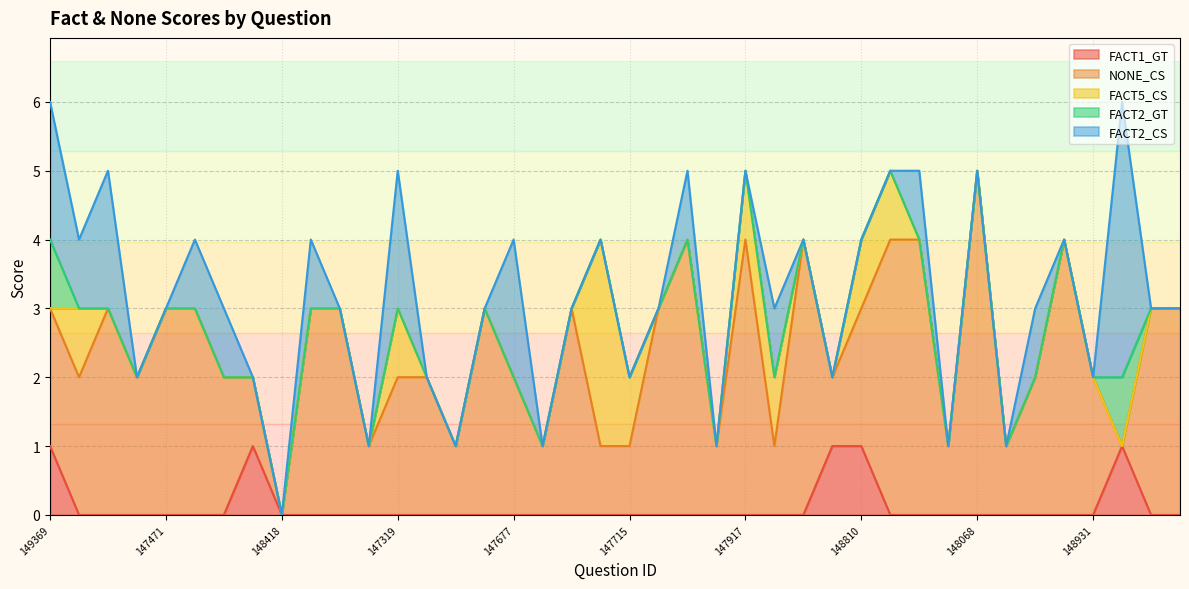

Read the FACT2_CS value at 148849.

1